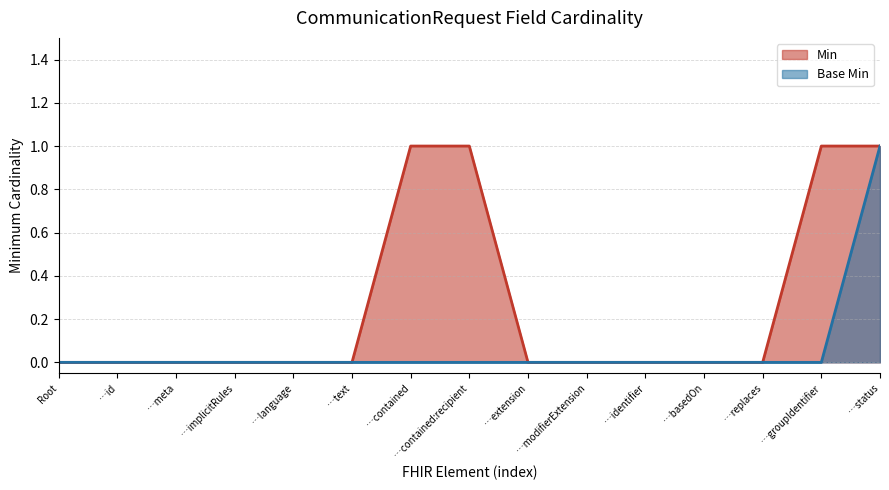

How many positive values does the Base Min series have?

1